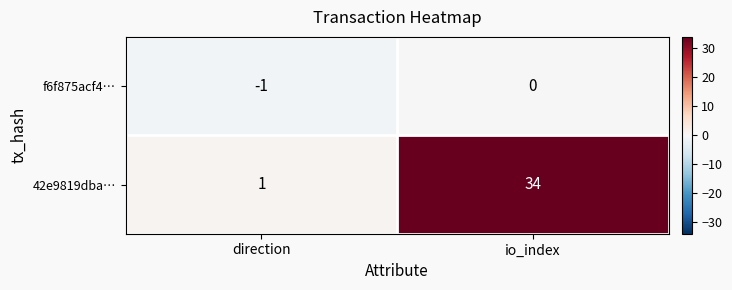

Which series has the largest total across all categories?

42e9819dba…